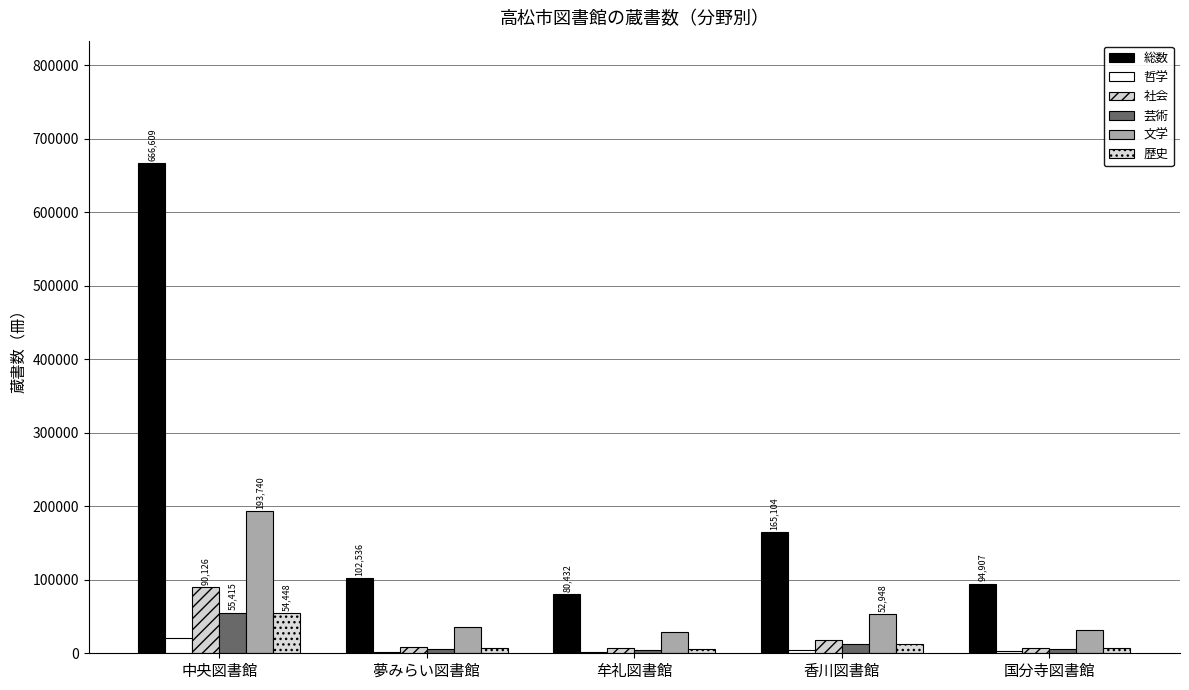

Are the bars grouped side by side (vs. stacked)?

Yes